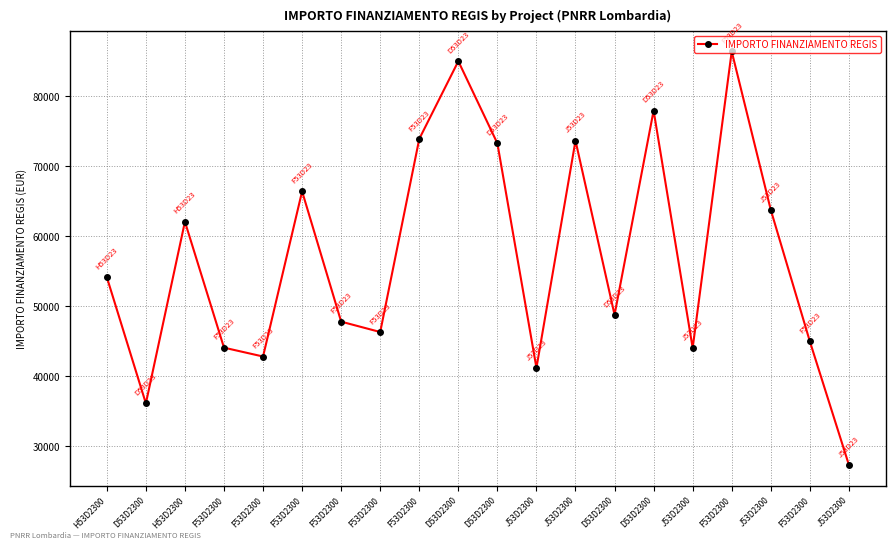

What is the label of the 11th point from the left?

D53D2300